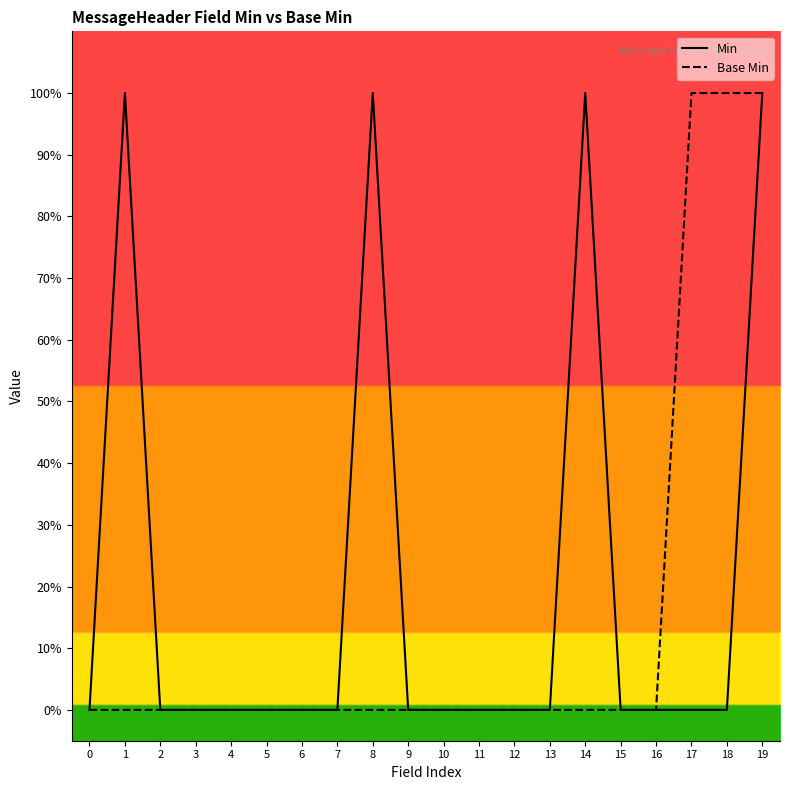

How many distinct data groups are displayed?

2